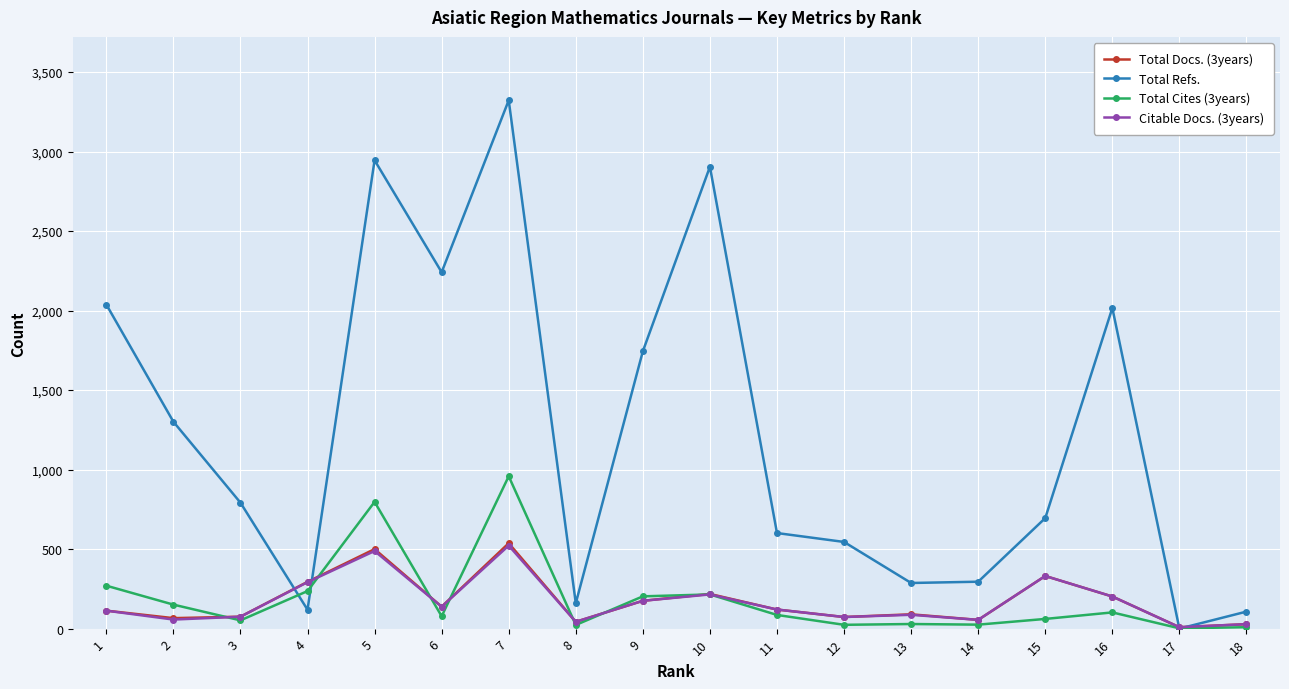

Between 8 and 14, which series saw the biggest shift?

Total Refs.